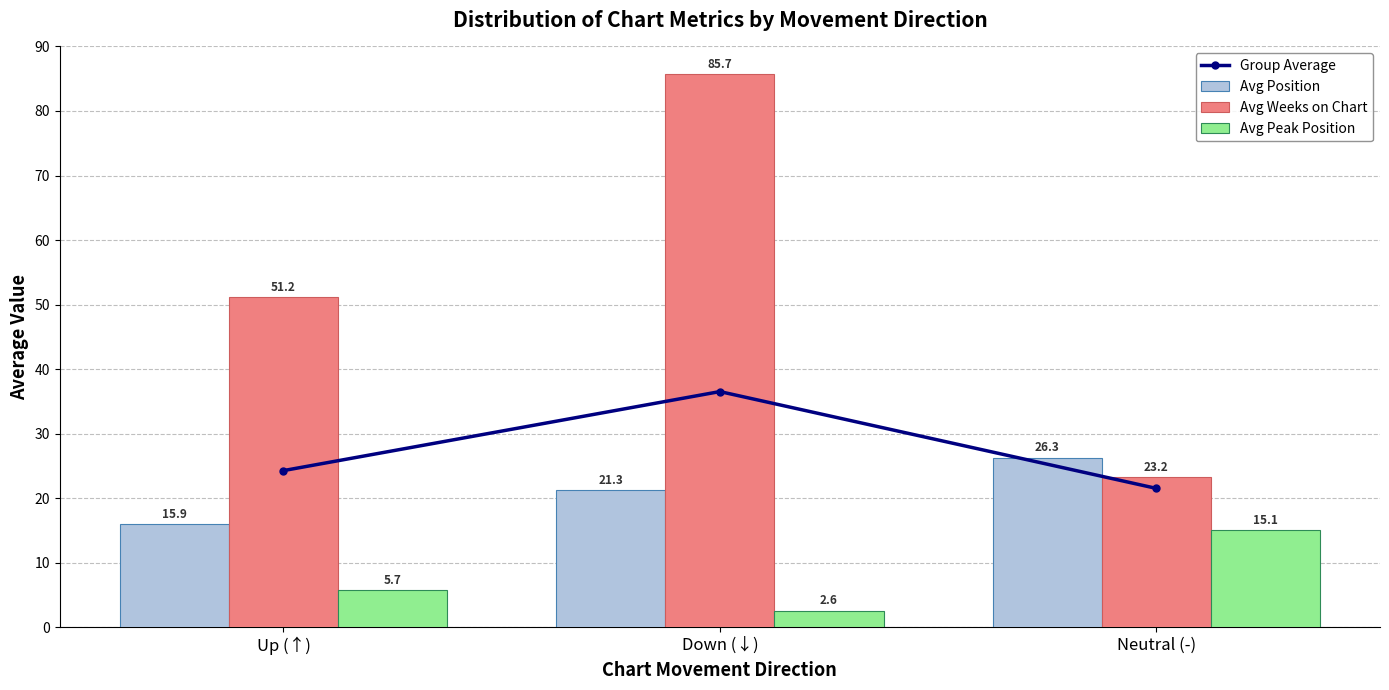

Between Down (↓) and Neutral (-), which series saw the biggest shift?

Avg Weeks on Chart